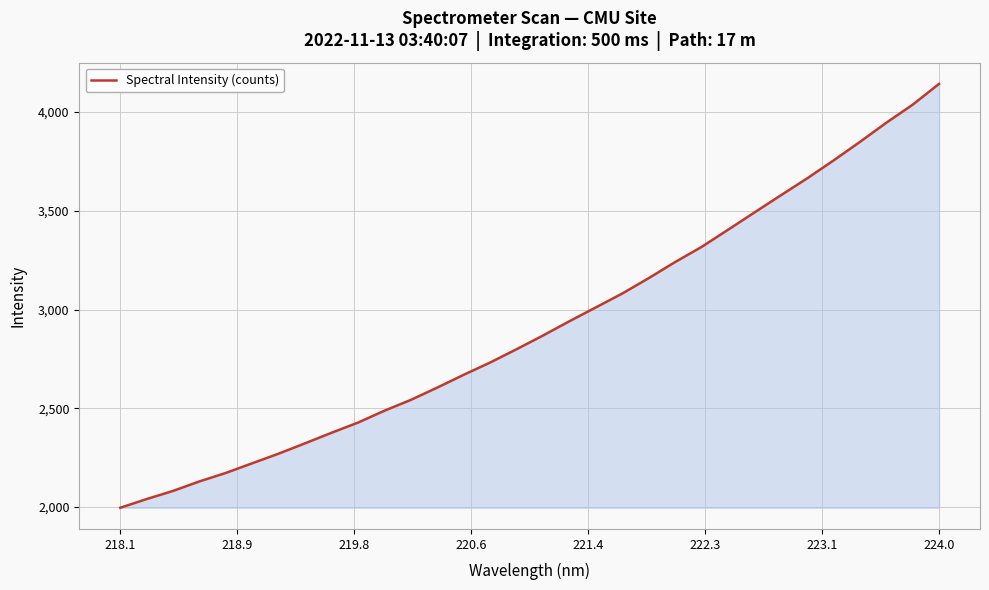

What is the smallest value displayed?

1996.0